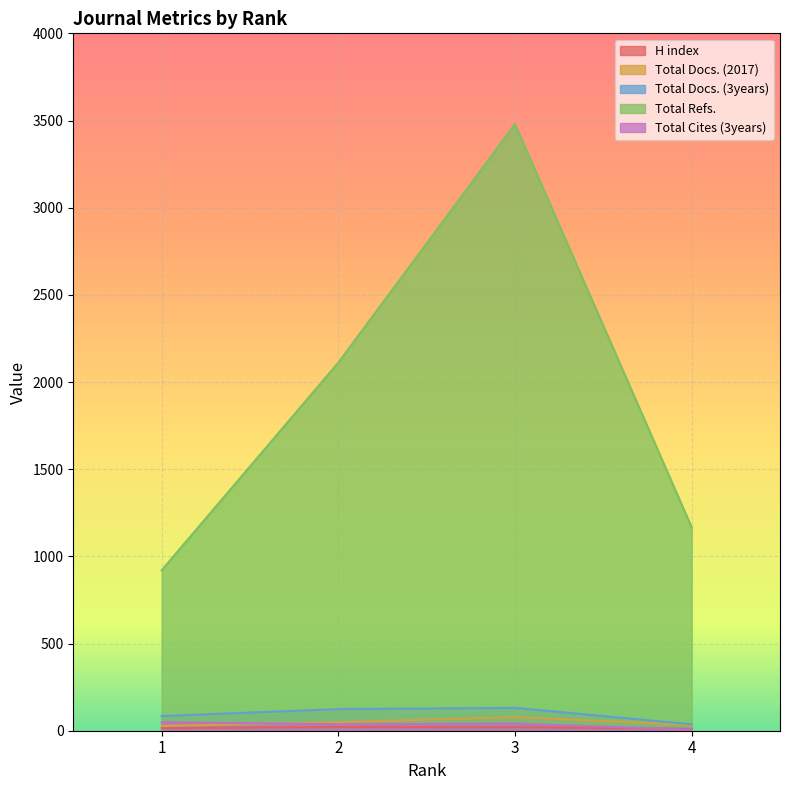

Which series has the largest range (max minus min)?

Total Refs.